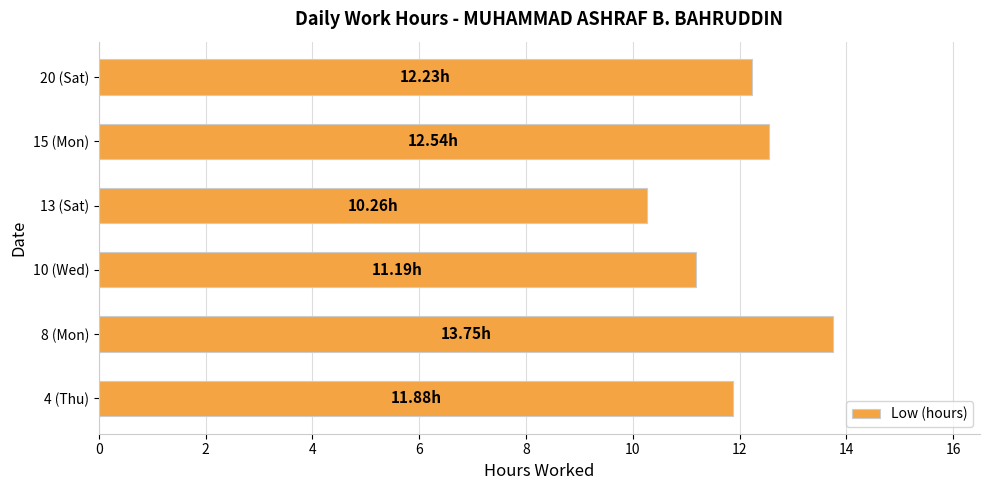

How many bars are there in total?

6